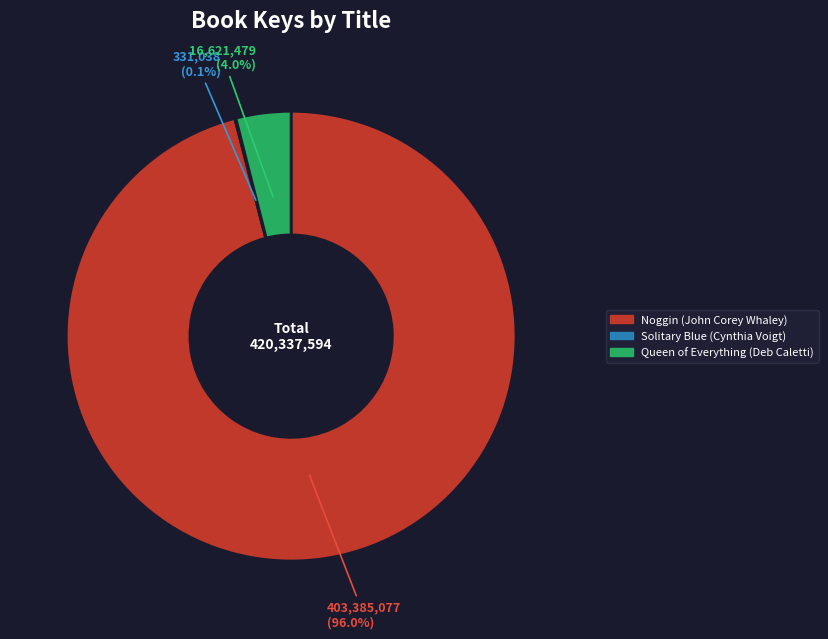

Which category has the biggest portion of the pie?

Noggin (John Corey Whaley)